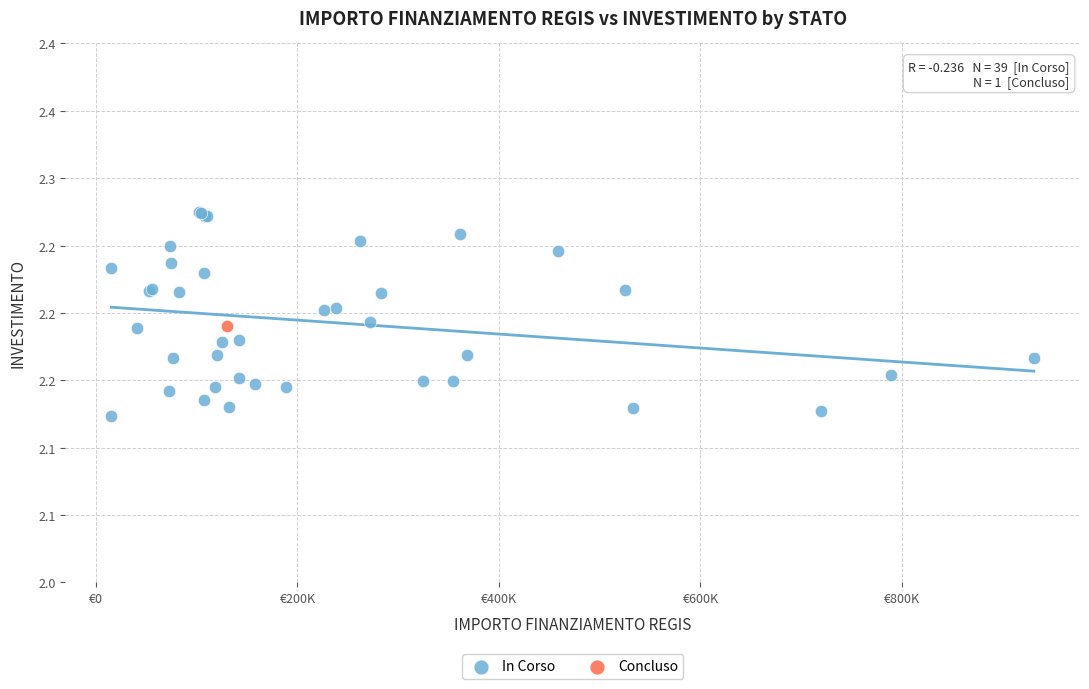

What are all the series names shown in the legend?

In Corso, Concluso